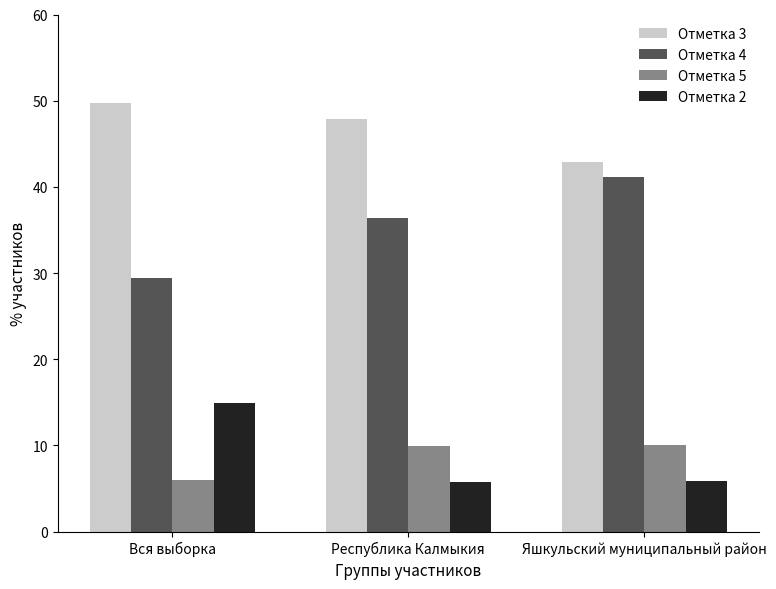

At which label does Отметка 3 first exceed 47?

Вся выборка